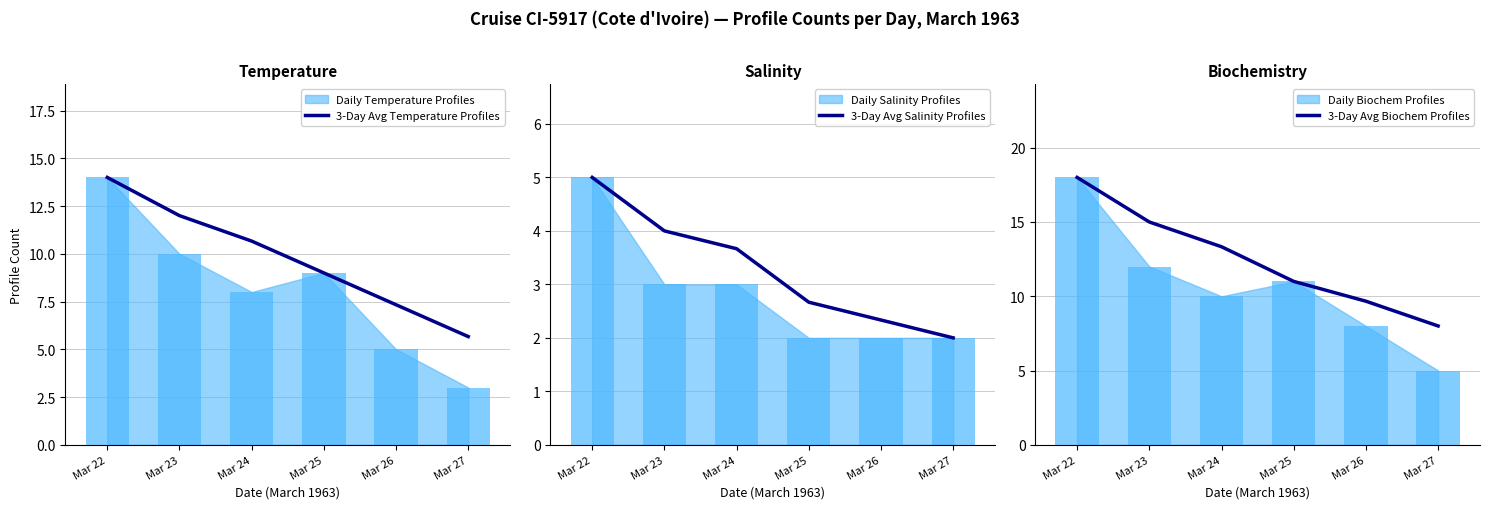

What is the value of the 3-Day Avg Temperature Profiles bar at the 3rd from the left?

10.7